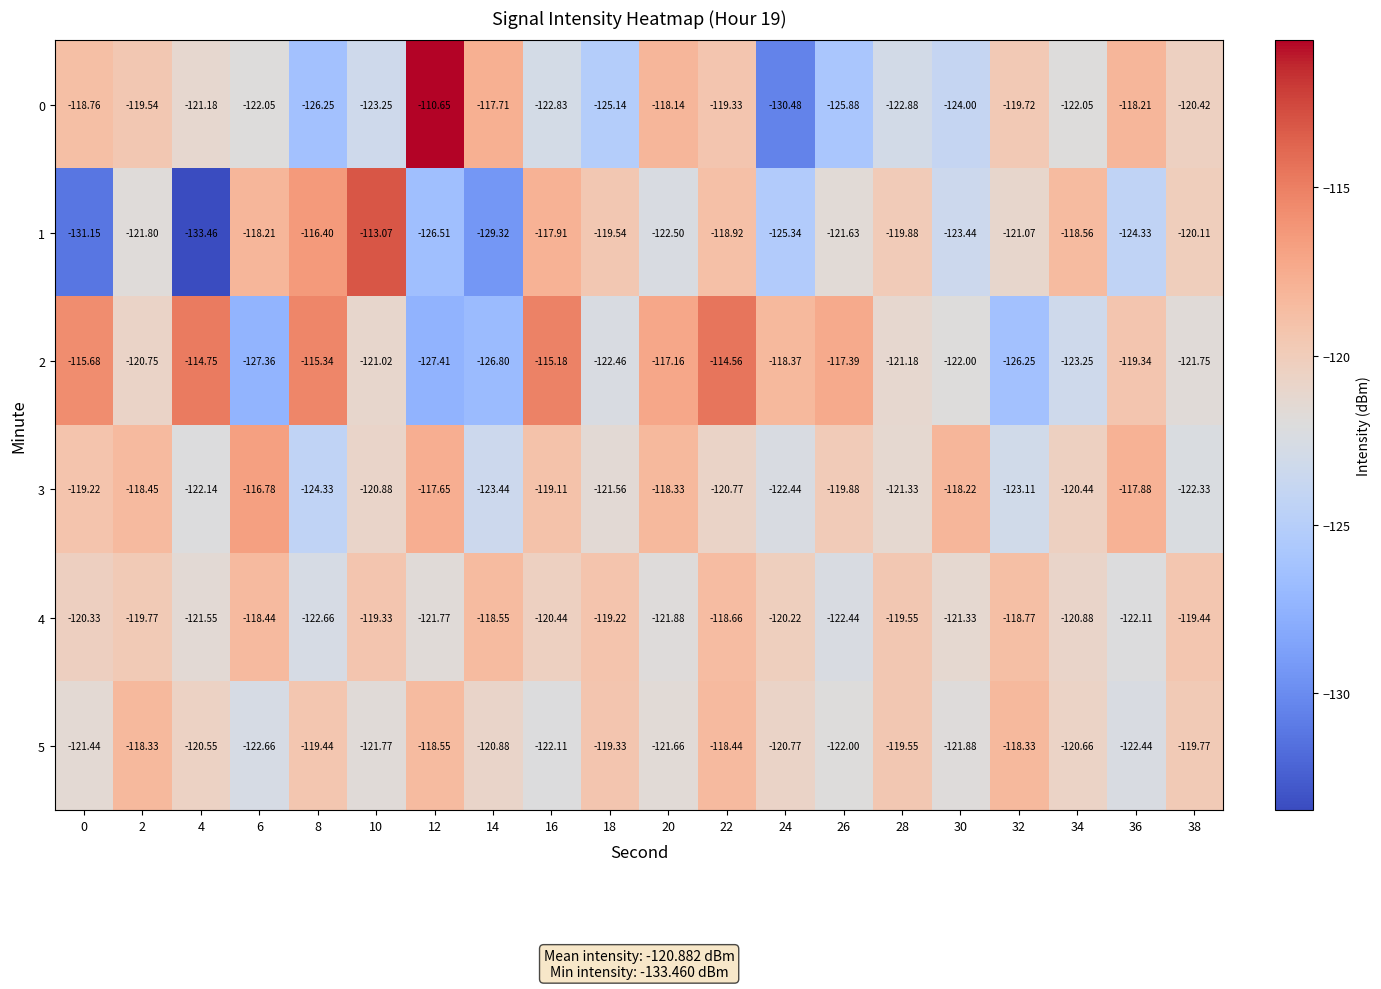

Reading right to left, extract all data points from this chart.

0: 38=-120.4	36=-118.2	34=-122.0	32=-119.7	30=-124.0	28=-122.9	26=-125.9	24=-130.5	22=-119.3	20=-118.1	18=-125.1	16=-122.8	14=-117.7	12=-110.7	10=-123.2	8=-126.2	6=-122.0	4=-121.2	2=-119.5	0=-118.8
1: 38=-120.1	36=-124.3	34=-118.6	32=-121.1	30=-123.4	28=-119.9	26=-121.6	24=-125.3	22=-118.9	20=-122.5	18=-119.5	16=-117.9	14=-129.3	12=-126.5	10=-113.1	8=-116.4	6=-118.2	4=-133.5	2=-121.8	0=-131.2
2: 38=-121.8	36=-119.3	34=-123.2	32=-126.2	30=-122.0	28=-121.2	26=-117.4	24=-118.4	22=-114.6	20=-117.2	18=-122.5	16=-115.2	14=-126.8	12=-127.4	10=-121.0	8=-115.3	6=-127.4	4=-114.8	2=-120.8	0=-115.7
3: 38=-122.3	36=-117.9	34=-120.4	32=-123.1	30=-118.2	28=-121.3	26=-119.9	24=-122.4	22=-120.8	20=-118.3	18=-121.6	16=-119.1	14=-123.4	12=-117.7	10=-120.9	8=-124.3	6=-116.8	4=-122.1	2=-118.5	0=-119.2
4: 38=-119.4	36=-122.1	34=-120.9	32=-118.8	30=-121.3	28=-119.5	26=-122.4	24=-120.2	22=-118.7	20=-121.9	18=-119.2	16=-120.4	14=-118.5	12=-121.8	10=-119.3	8=-122.7	6=-118.4	4=-121.5	2=-119.8	0=-120.3
5: 38=-119.8	36=-122.4	34=-120.7	32=-118.3	30=-121.9	28=-119.5	26=-122.0	24=-120.8	22=-118.4	20=-121.7	18=-119.3	16=-122.1	14=-120.9	12=-118.5	10=-121.8	8=-119.4	6=-122.7	4=-120.5	2=-118.3	0=-121.4